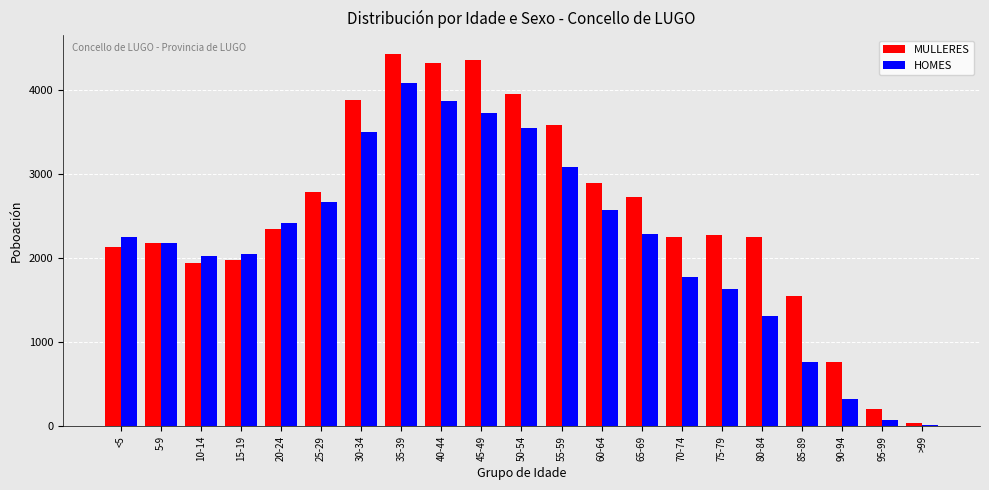

True or false: HOMES has a value of 3761 at 60-64.

False